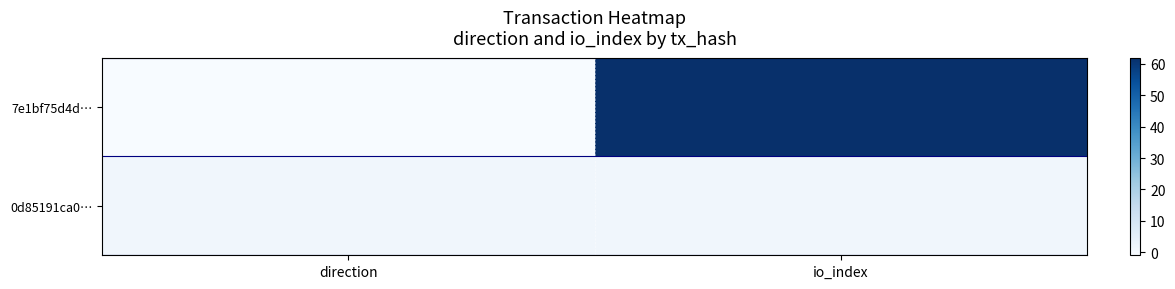

Reading left to right, what are all the values shown in this chart?

7e1bf75d4d…: direction=-1	io_index=62
0d85191ca0…: direction=1	io_index=1